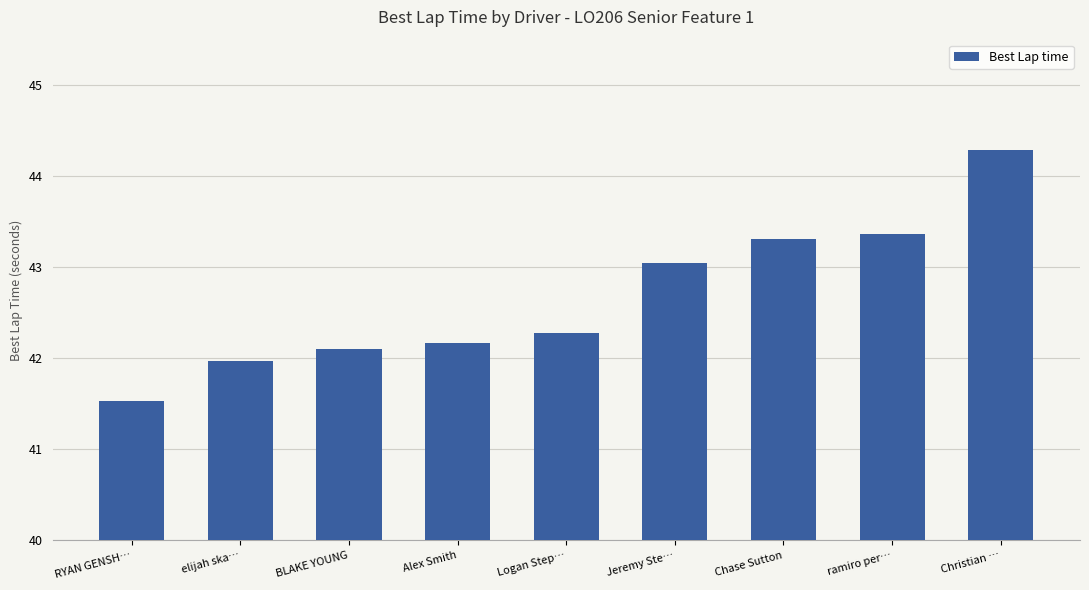

What is the sum of the values at Jeremy Ste… and Alex Smith?

85.2